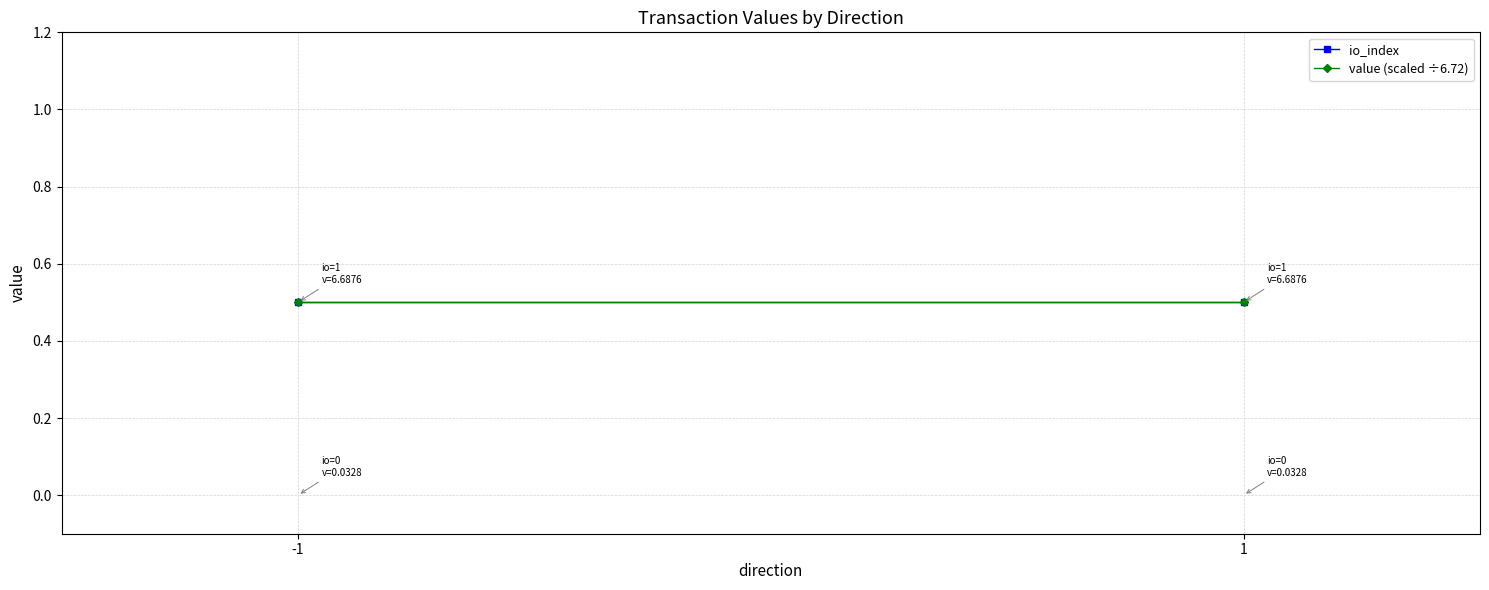

The value of value (scaled ÷6.72) at 1 is 0.5. True or false?

True